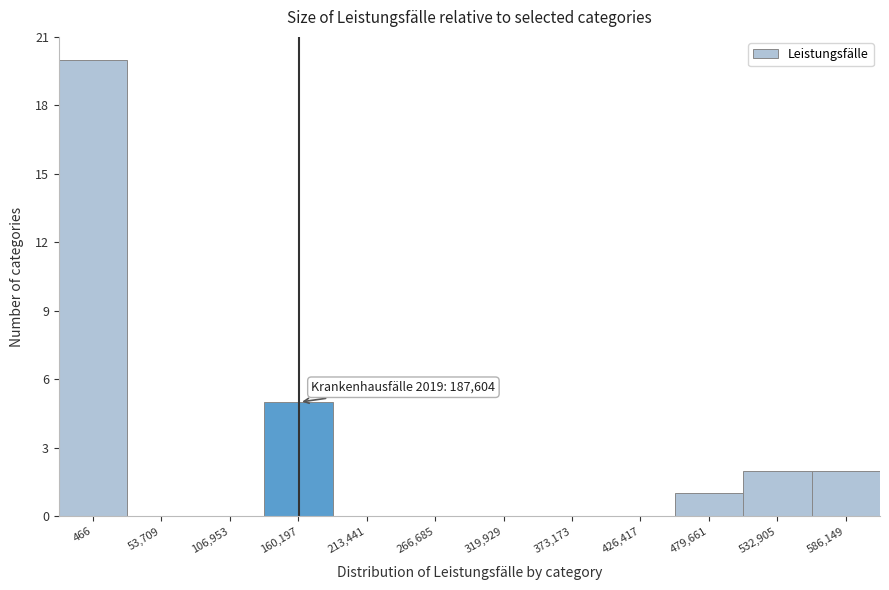

Reading left to right, what are all the values shown in this chart?

466=20	53,709=0	106,953=0	160,197=5	213,441=0	266,685=0	319,929=0	373,173=0	426,417=0	479,661=1	532,905=2	586,149=2